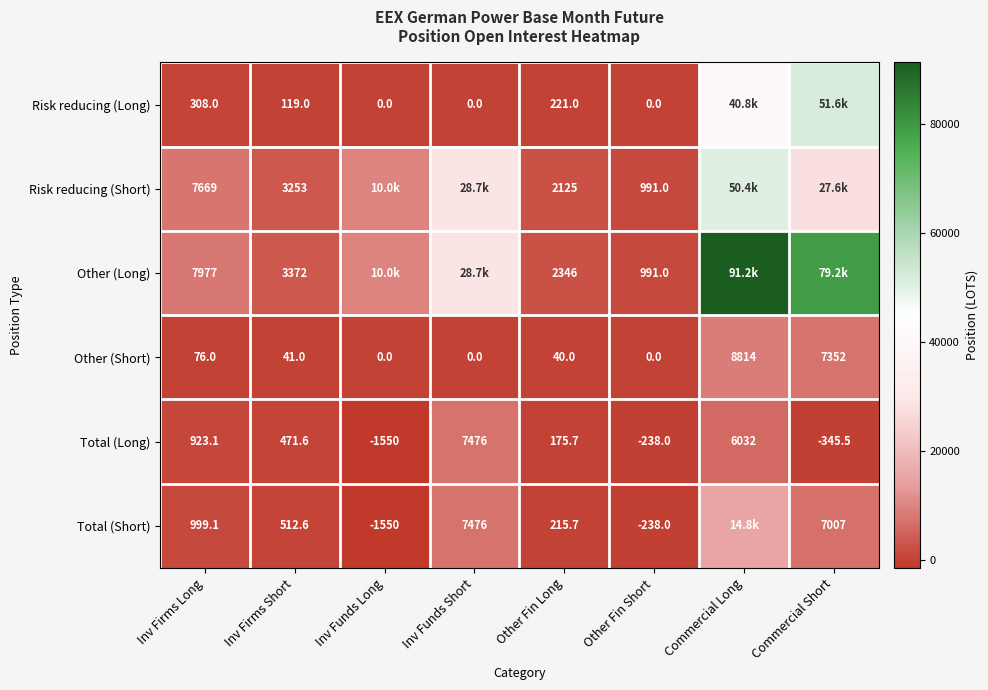

Which category has the lowest value in the Total (Long) series?

Inv Funds Long